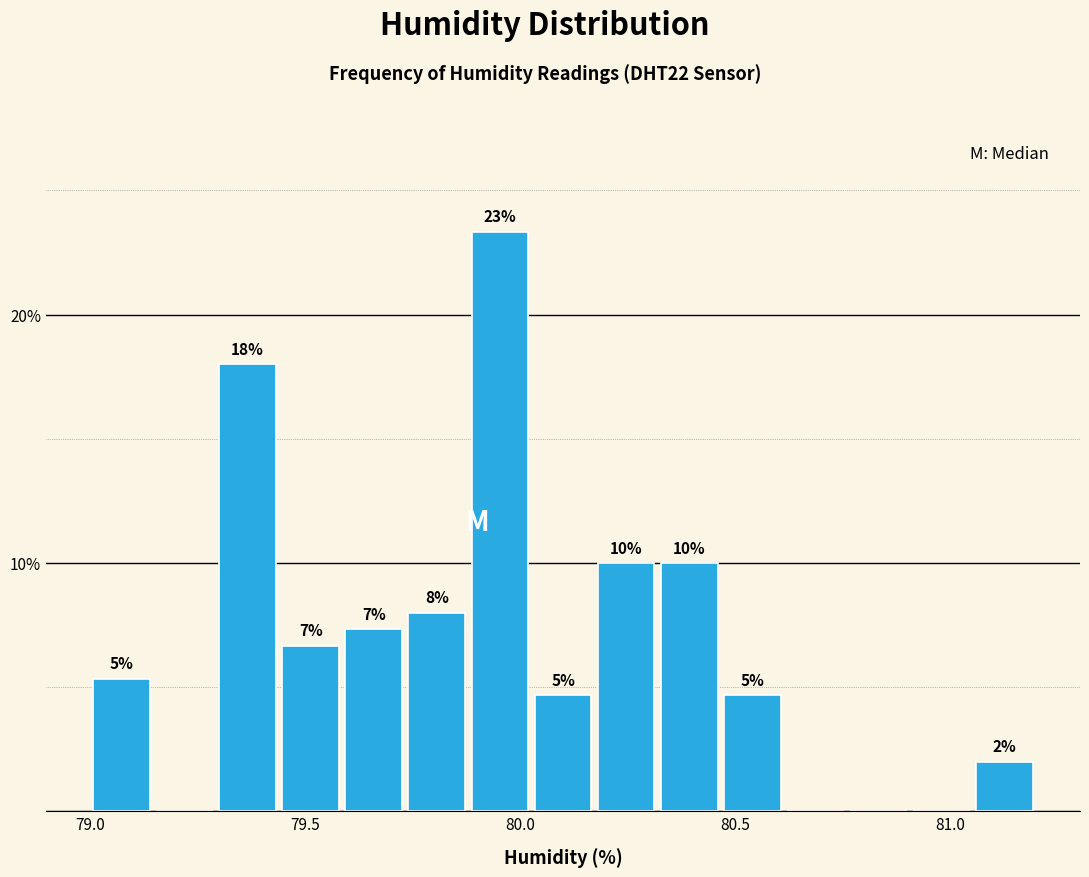

Around what value on the x-axis is the tallest bar? Give the approximate position of its centre, as read against the axis.

79.95